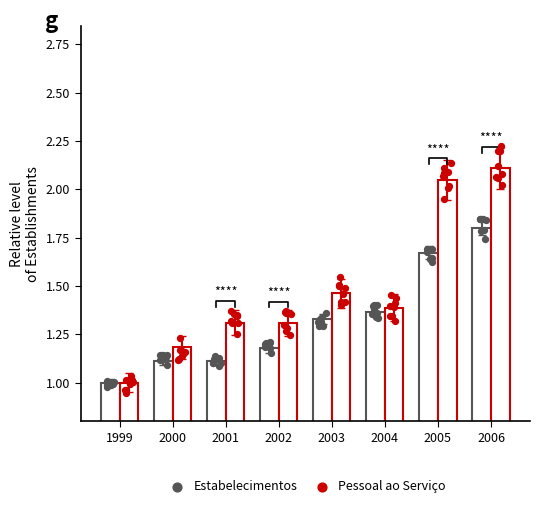

What is the total value across all series at 2001?

2.4